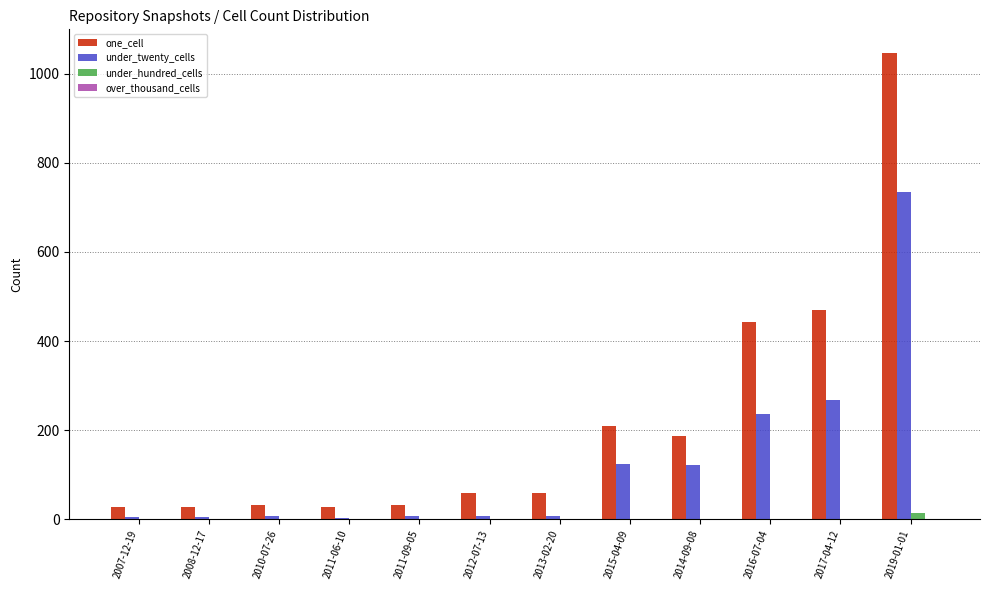

Which series has the largest range (max minus min)?

one_cell